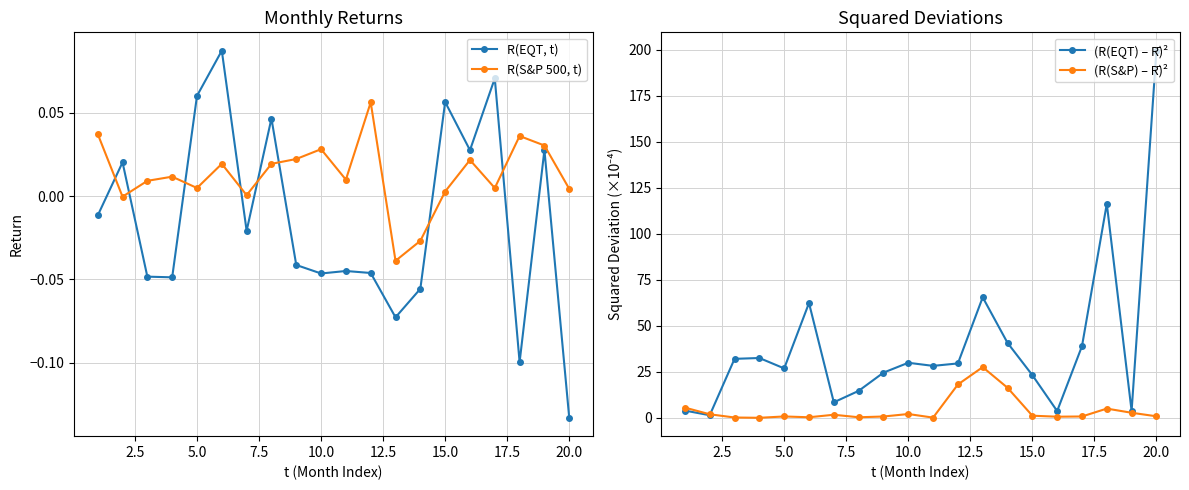

How many values in R(S&P 500, t) are below zero?

3